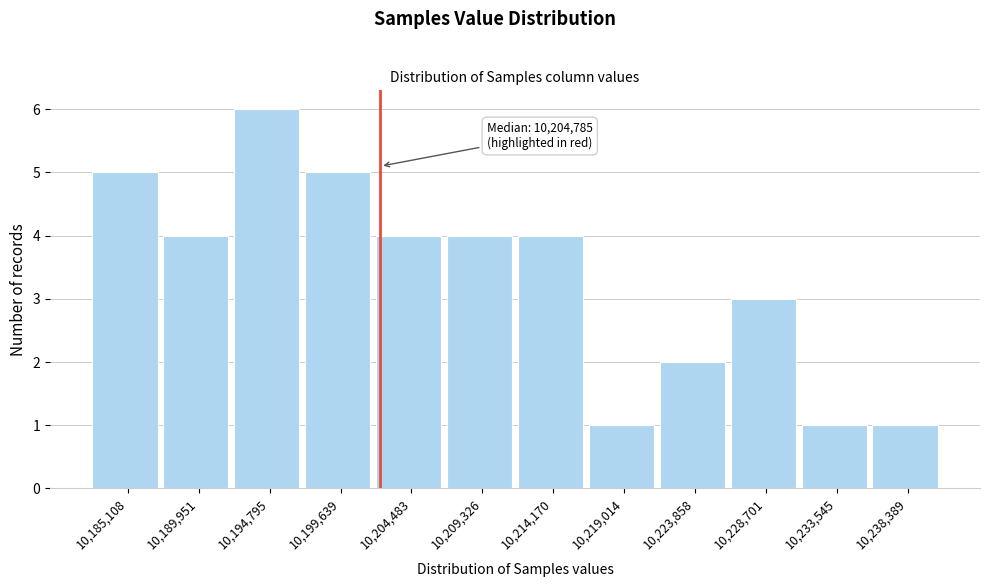

Reading left to right, list all the values displayed in this chart.

10,185,108=5	10,189,951=4	10,194,795=6	10,199,639=5	10,204,483=4	10,209,326=4	10,214,170=4	10,219,014=1	10,223,858=2	10,228,701=3	10,233,545=1	10,238,389=1